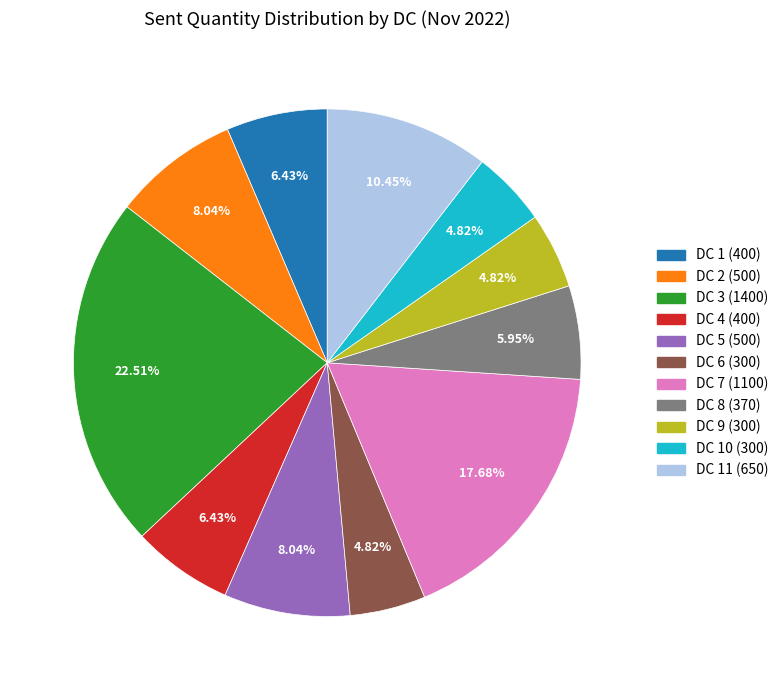

Approximately how many times larger is the value at DC 11 (650) compared to DC 2 (500)?

1.3